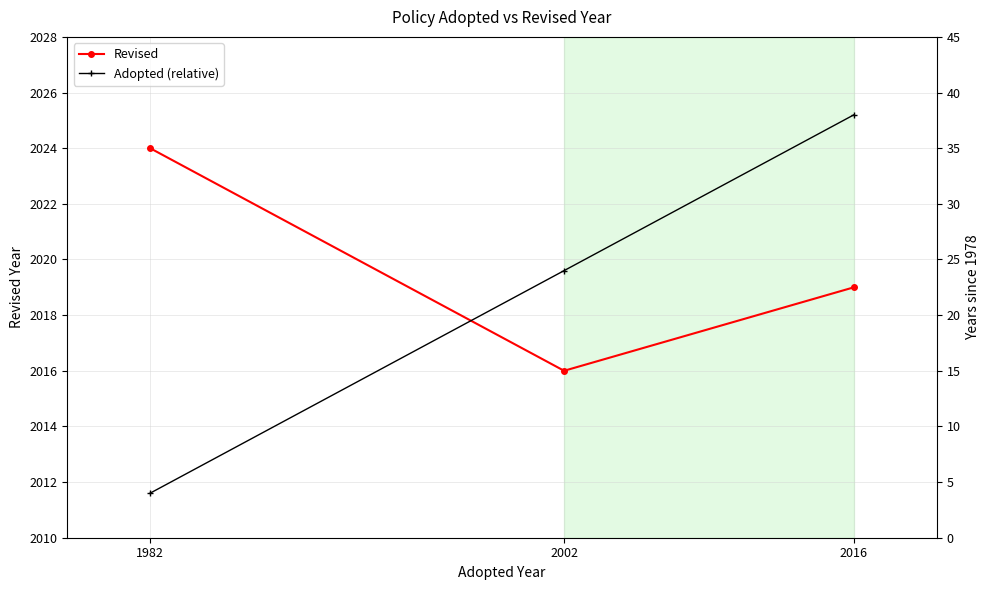

Rank the categories by Revised value from lowest to highest.

2002, 2016, 1982